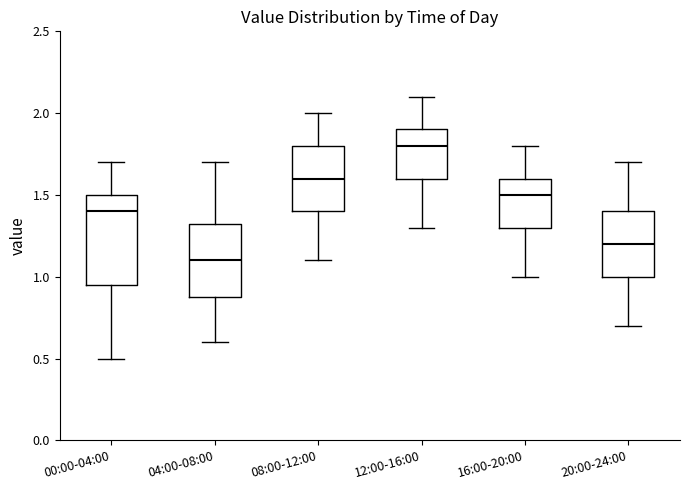

Reading left to right, read every box against the y-axis: the position of its median line, the range the box covers, and the ends of its whiskers. The values are not printed on the chart, so give them approximately, as read against the axis.

00:00-04:00: median 1.40, box 0.95 to 1.50, whiskers 0.50 to 1.70
04:00-08:00: median 1.10, box 0.90 to 1.35, whiskers 0.60 to 1.70
08:00-12:00: median 1.60, box 1.40 to 1.80, whiskers 1.10 to 2.00
12:00-16:00: median 1.80, box 1.60 to 1.90, whiskers 1.30 to 2.10
16:00-20:00: median 1.50, box 1.30 to 1.60, whiskers 1.00 to 1.80
20:00-24:00: median 1.20, box 1.00 to 1.40, whiskers 0.70 to 1.70